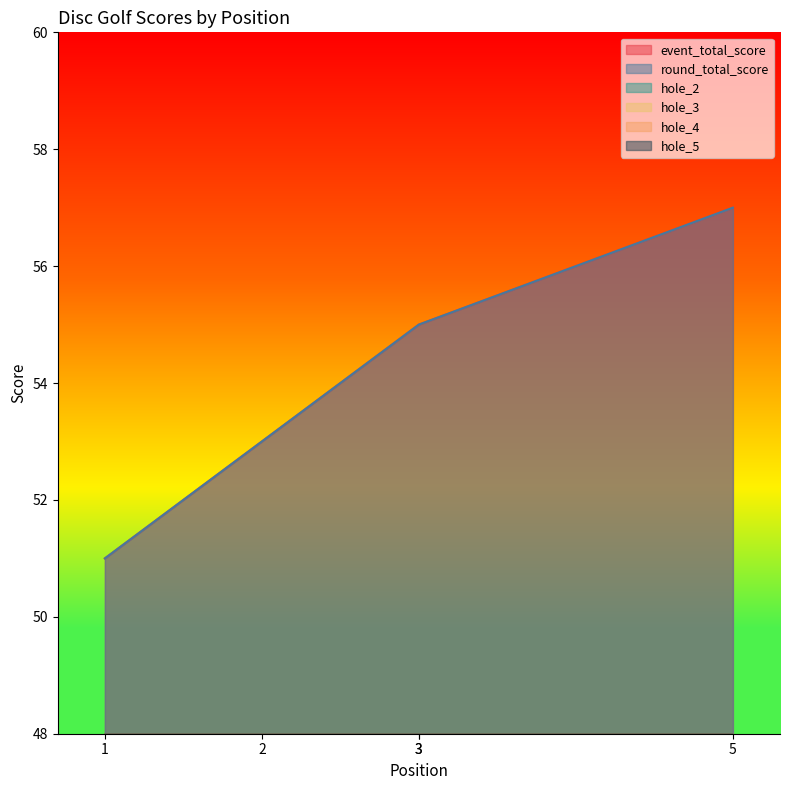

Is it true that round_total_score equals 51 at 1?

True